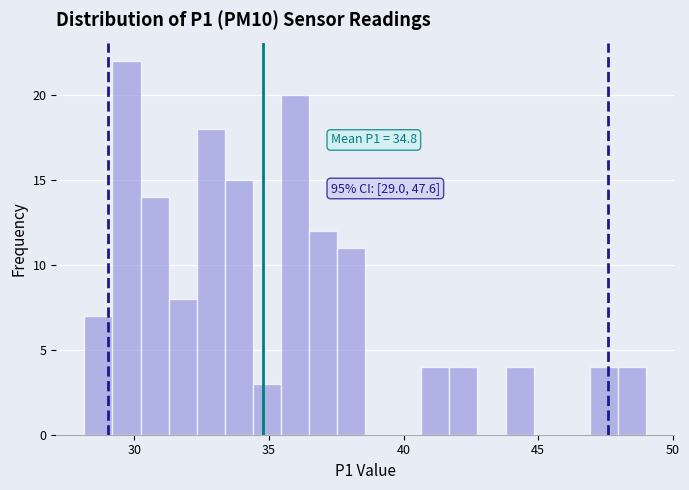

Around what value on the x-axis is the tallest bar? Give the approximate position of its centre, as read against the axis.

29.5